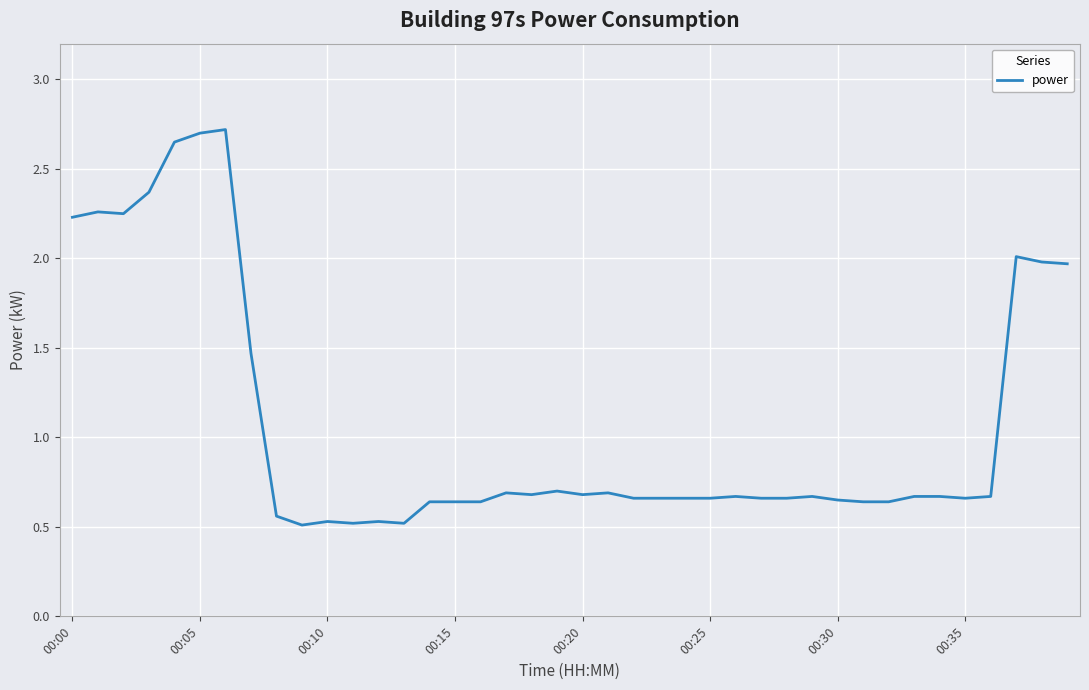

Count the number of data series in this chart.

1